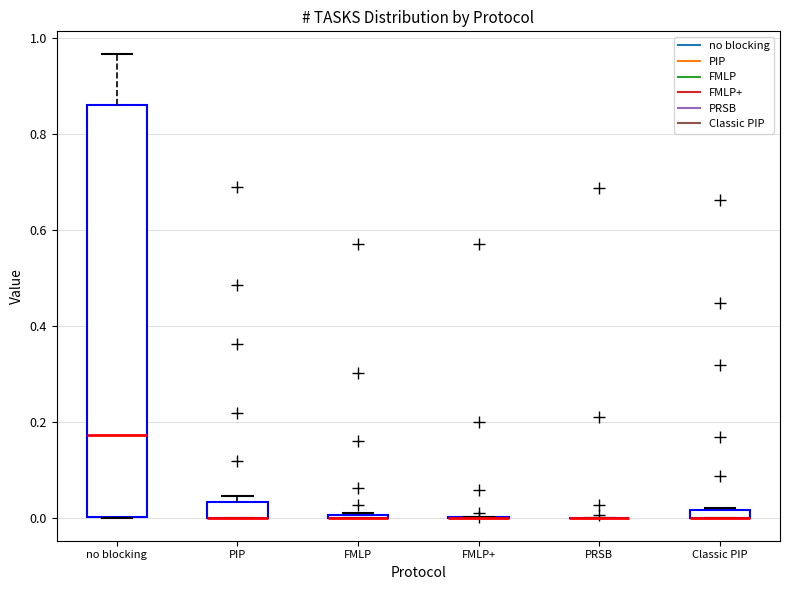

Where is the lower edge of the box for PIP on the y-axis? The values are not printed on the chart, so give them approximately, as read against the axis.

0.00